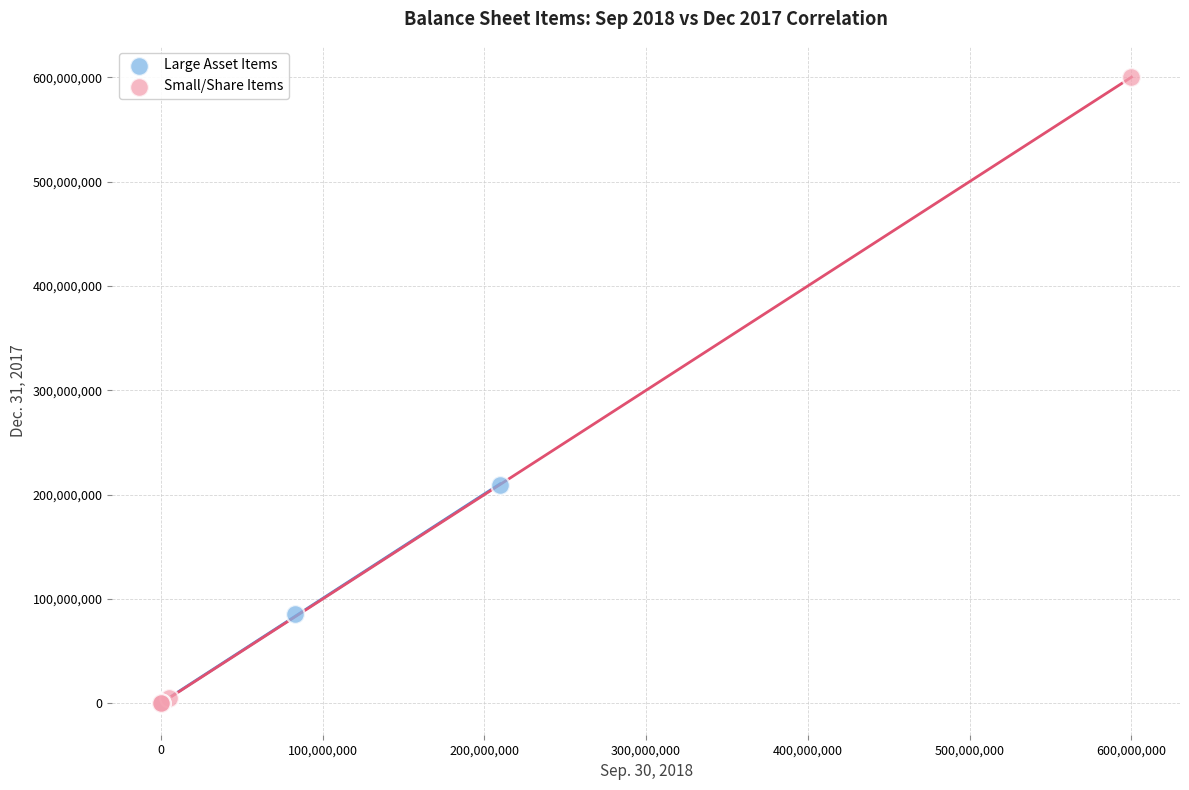

Which series has the largest Y range (max minus min)?

Small/Share Items